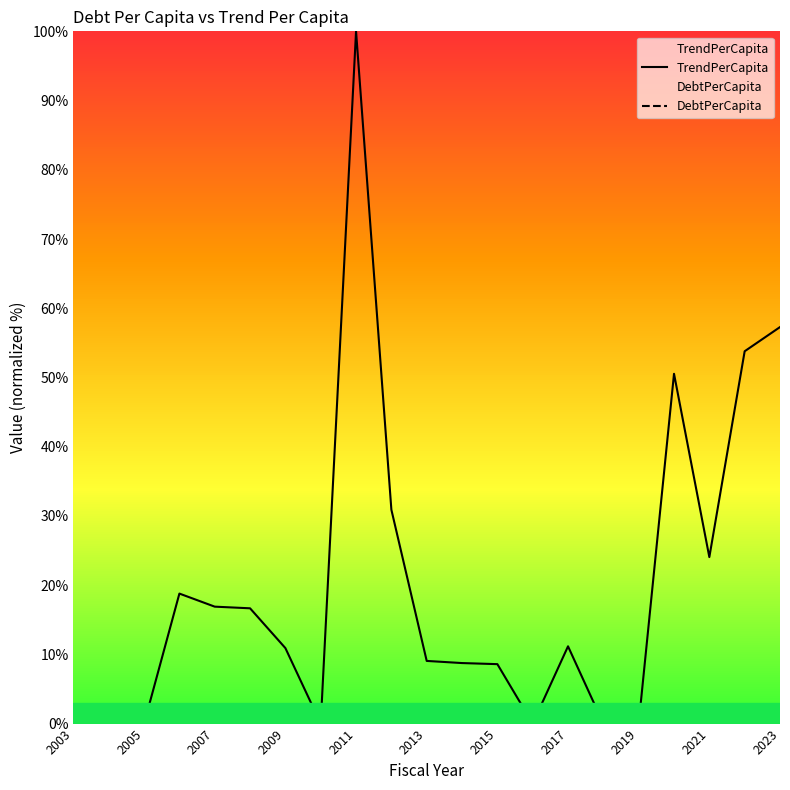

The value of TrendPerCapita at 2005 is 0.0. True or false?

True